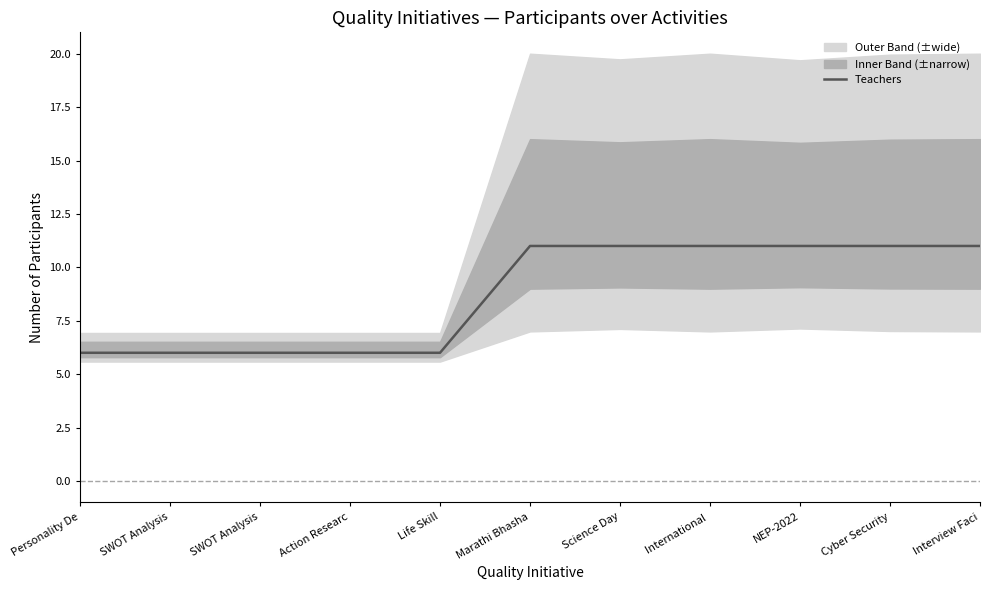

Count the values in the range 6 to 11.

11